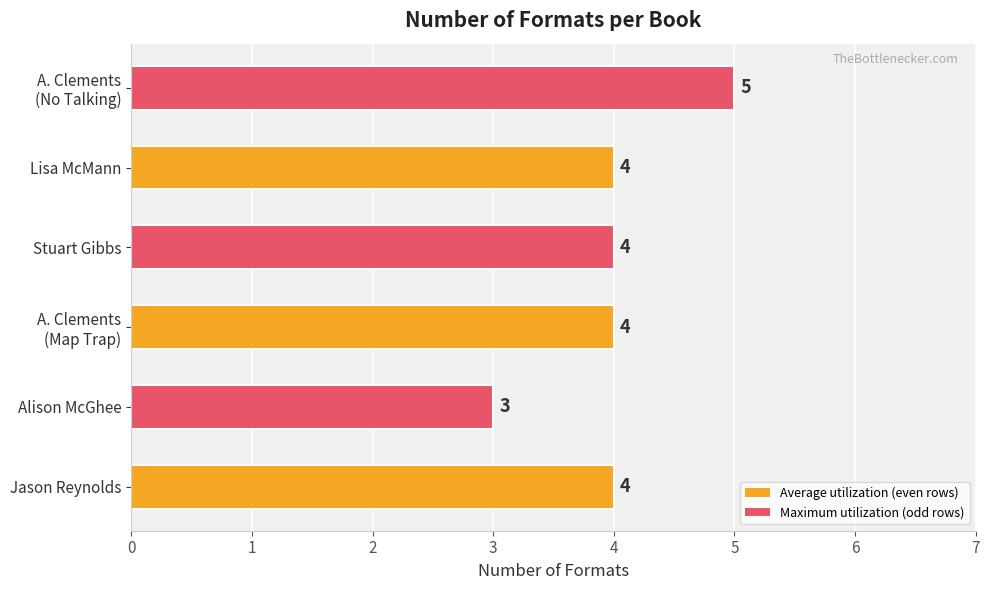

What is the sum of all values?

24